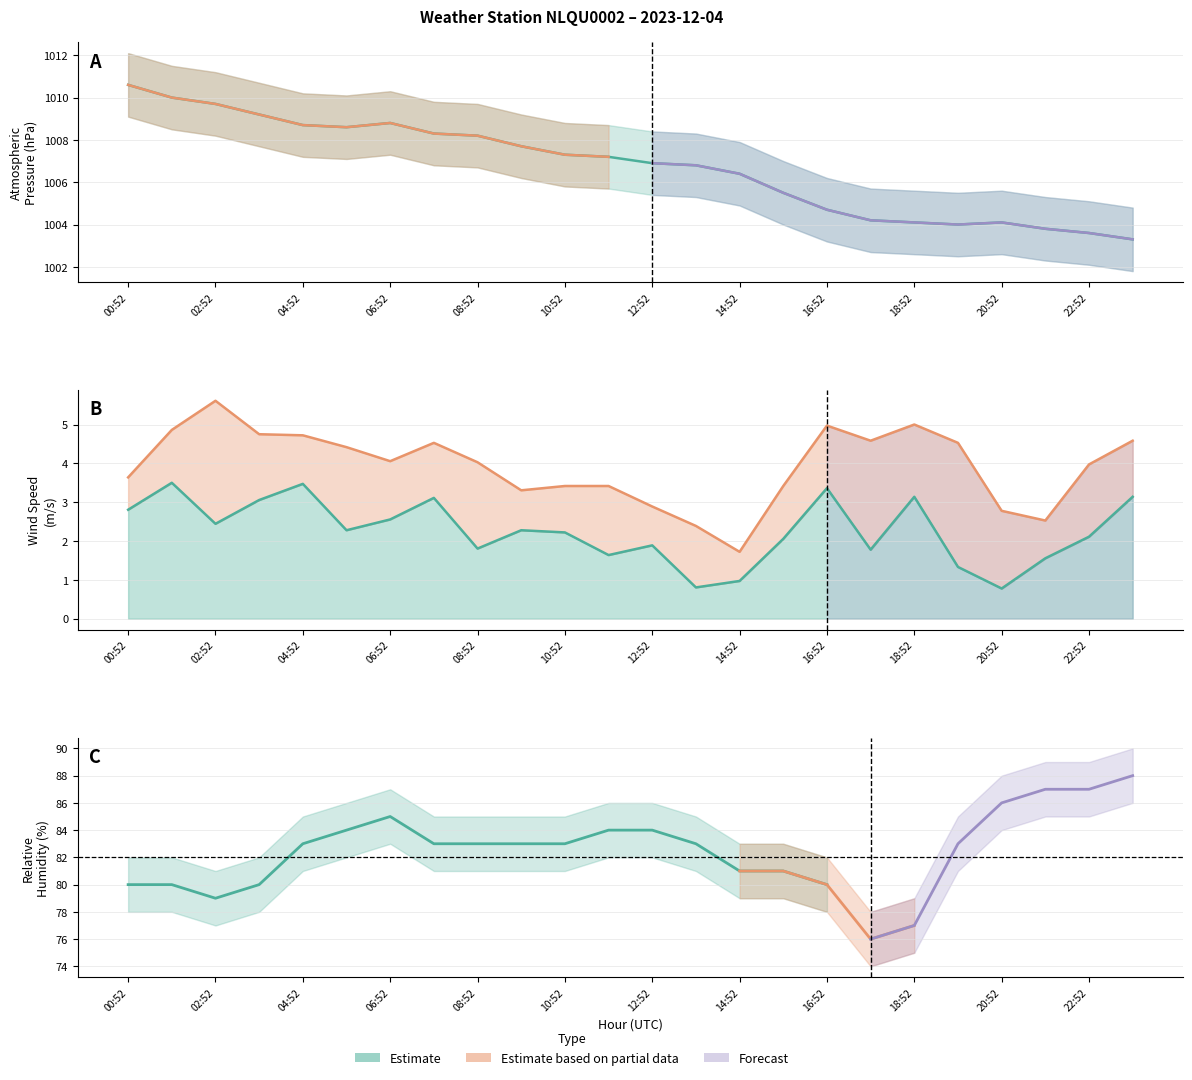

Which series changed the most between 15:52 and 22:52?

ATMOS_PRES